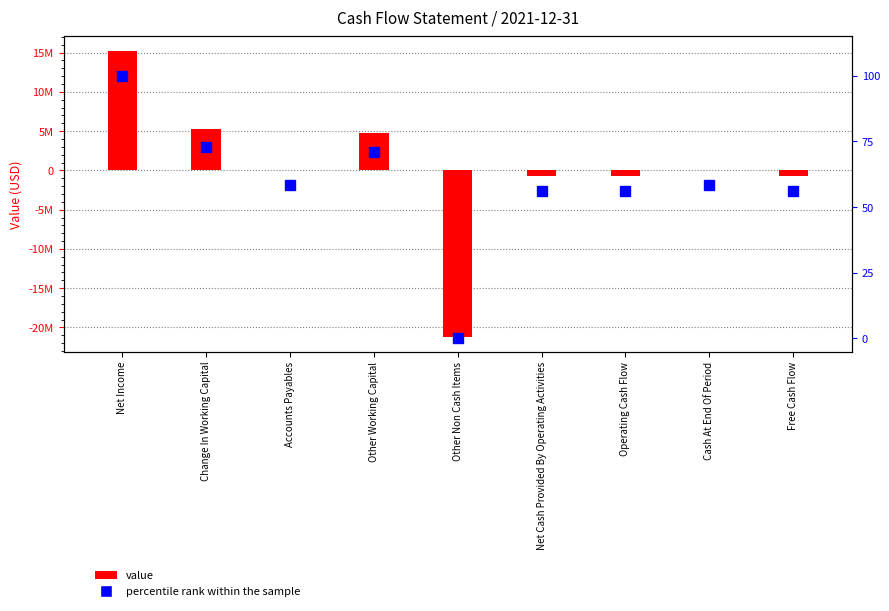

Which category has the lowest value across all series?

Other Non Cash Items